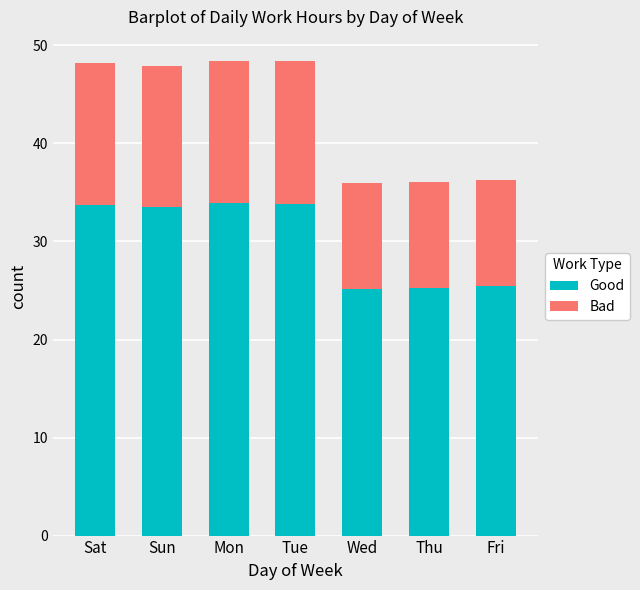

What is the lowest value of the Good series?

25.2